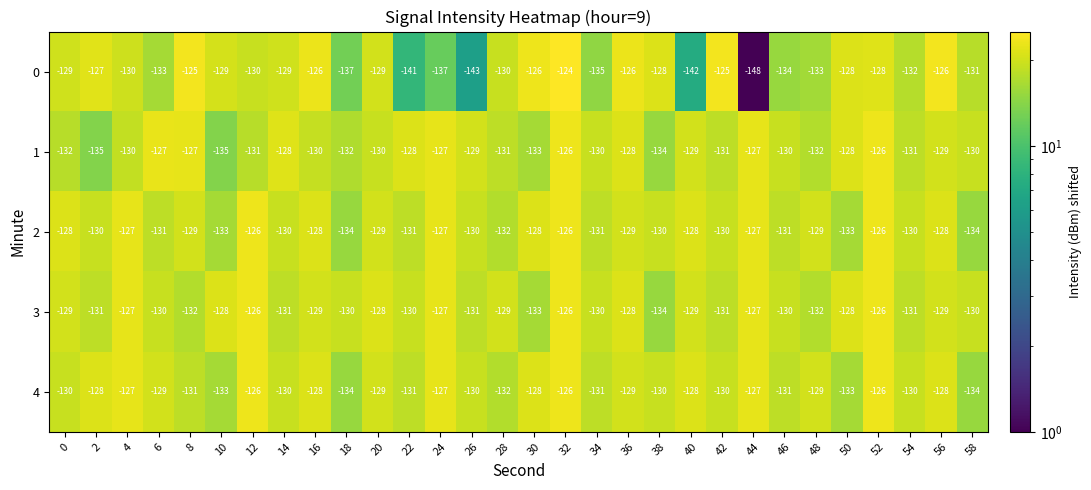

At which category is the sum across all series the highest?

32